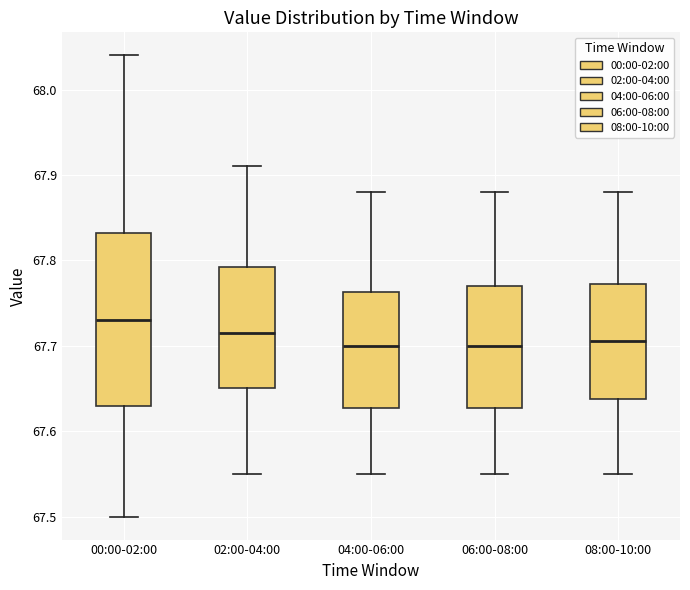

Reading left to right, read every box against the y-axis: the position of its median line, the range the box covers, and the ends of its whiskers. The values are not printed on the chart, so give them approximately, as read against the axis.

00:00-02:00: median 67.73, box 67.63 to 67.83, whiskers 67.50 to 68.04
02:00-04:00: median 67.72, box 67.65 to 67.79, whiskers 67.55 to 67.91
04:00-06:00: median 67.70, box 67.63 to 67.76, whiskers 67.55 to 67.88
06:00-08:00: median 67.70, box 67.63 to 67.77, whiskers 67.55 to 67.88
08:00-10:00: median 67.71, box 67.64 to 67.77, whiskers 67.55 to 67.88